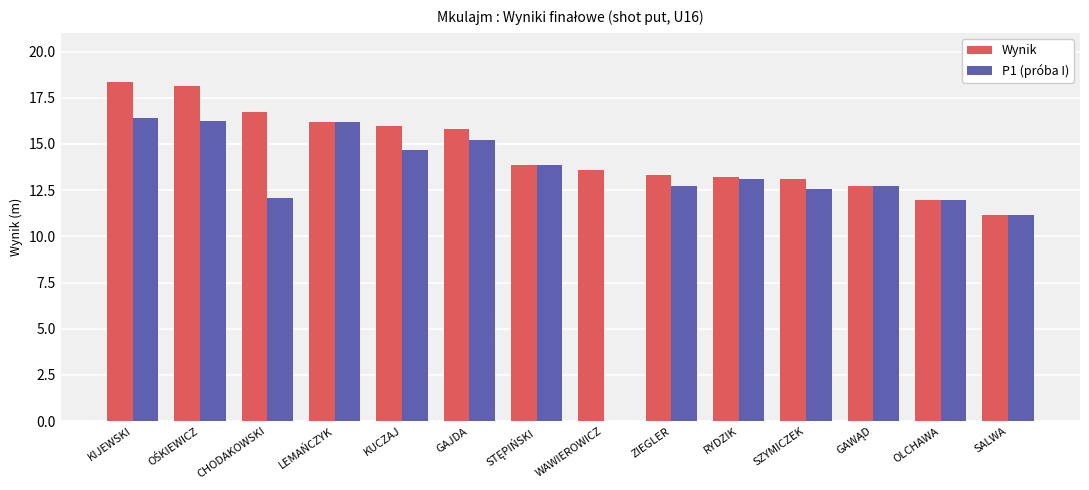

How many distinct data groups are displayed?

2